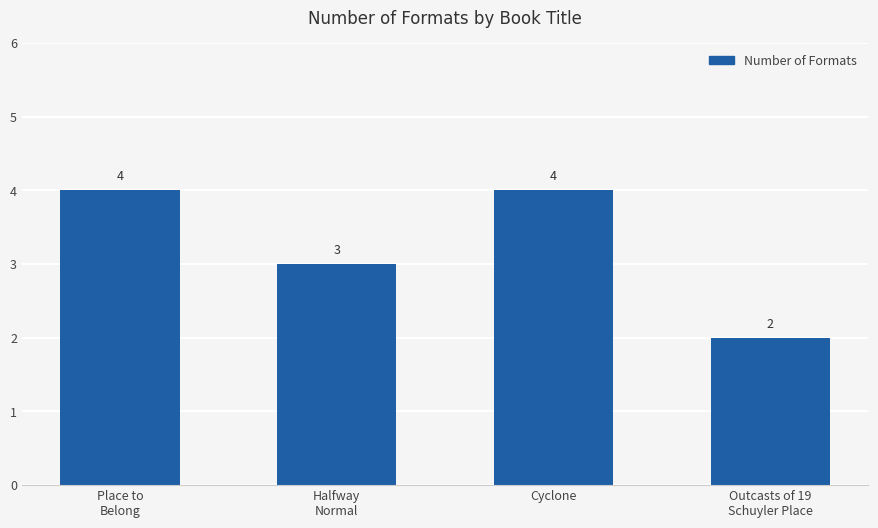

Does the chart contain any negative values?

No